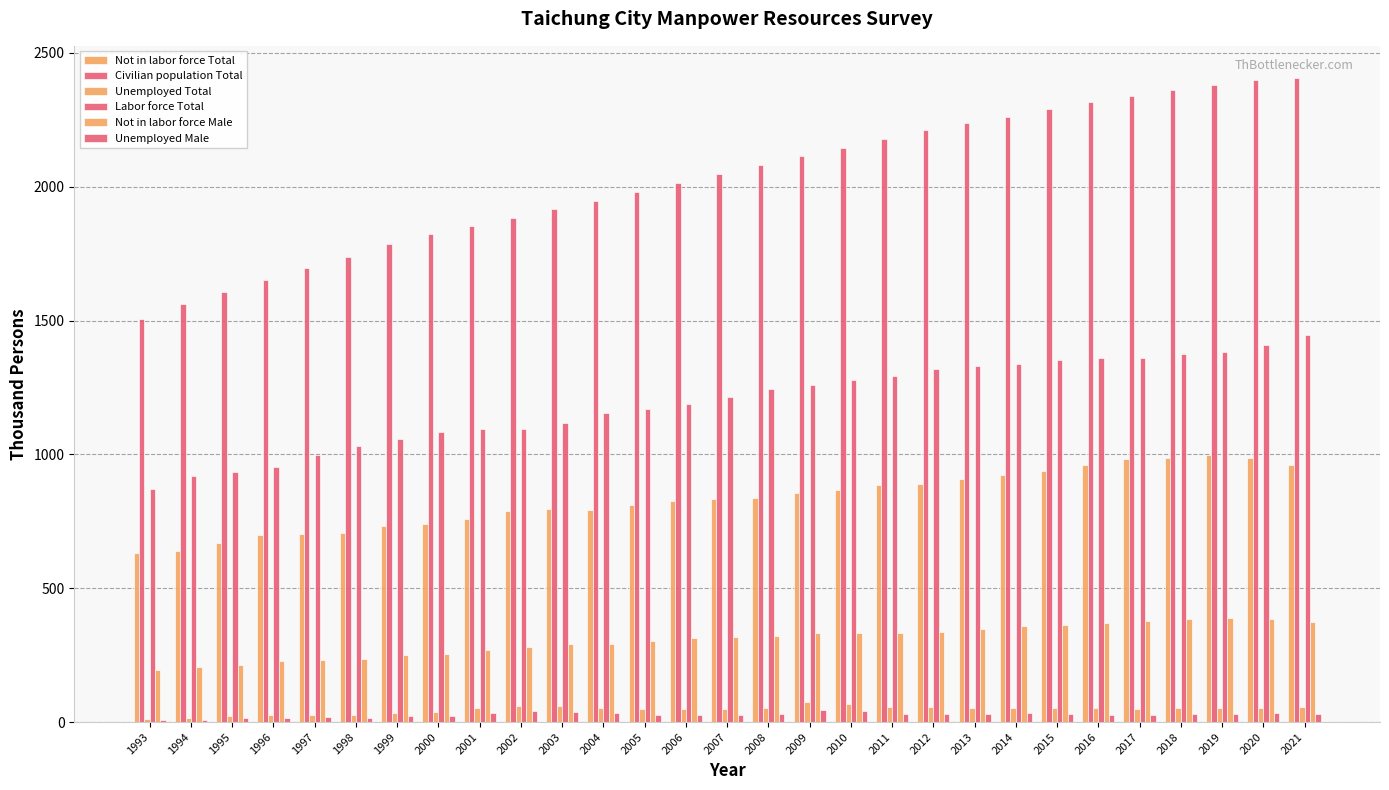

What is the value of the Not in labor force Total bar at the 29th from the left?

960